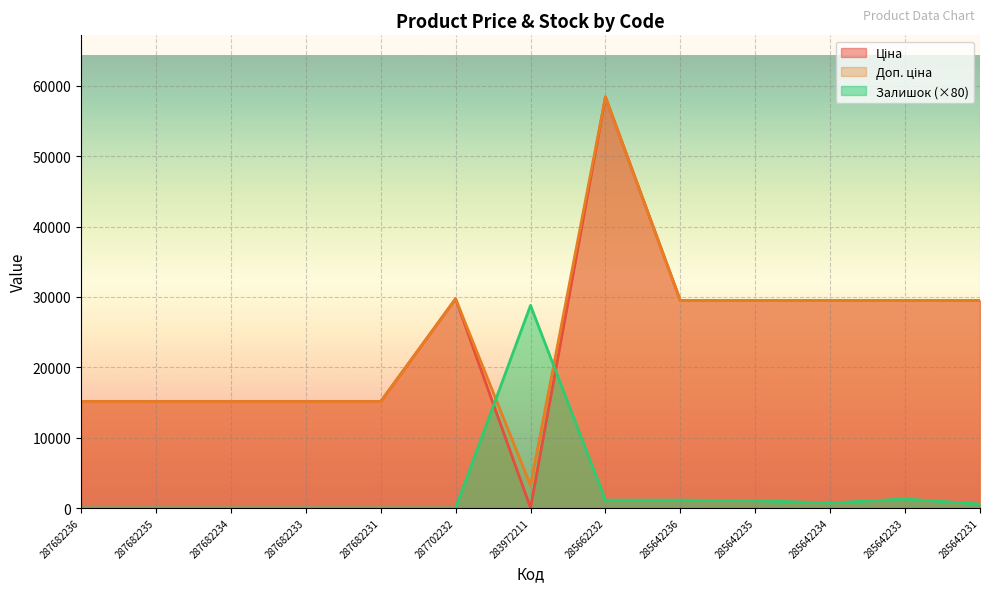

At which category is the sum across all series the highest?

285662232